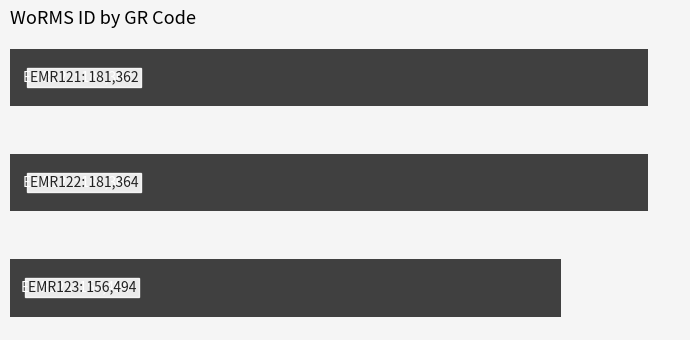

Are the bars horizontal?

Yes